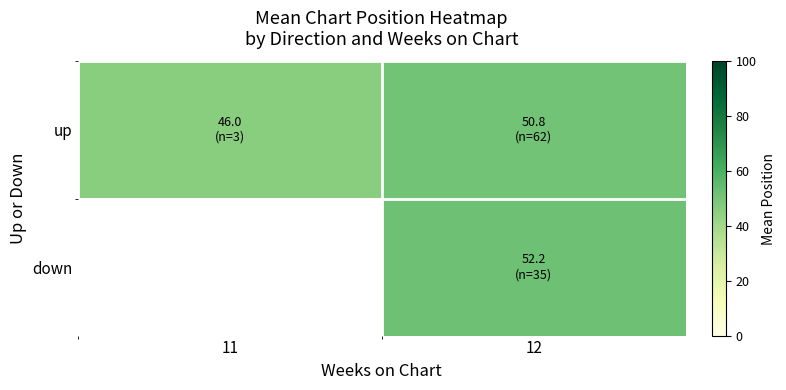

How many categories are shown in the chart?

2